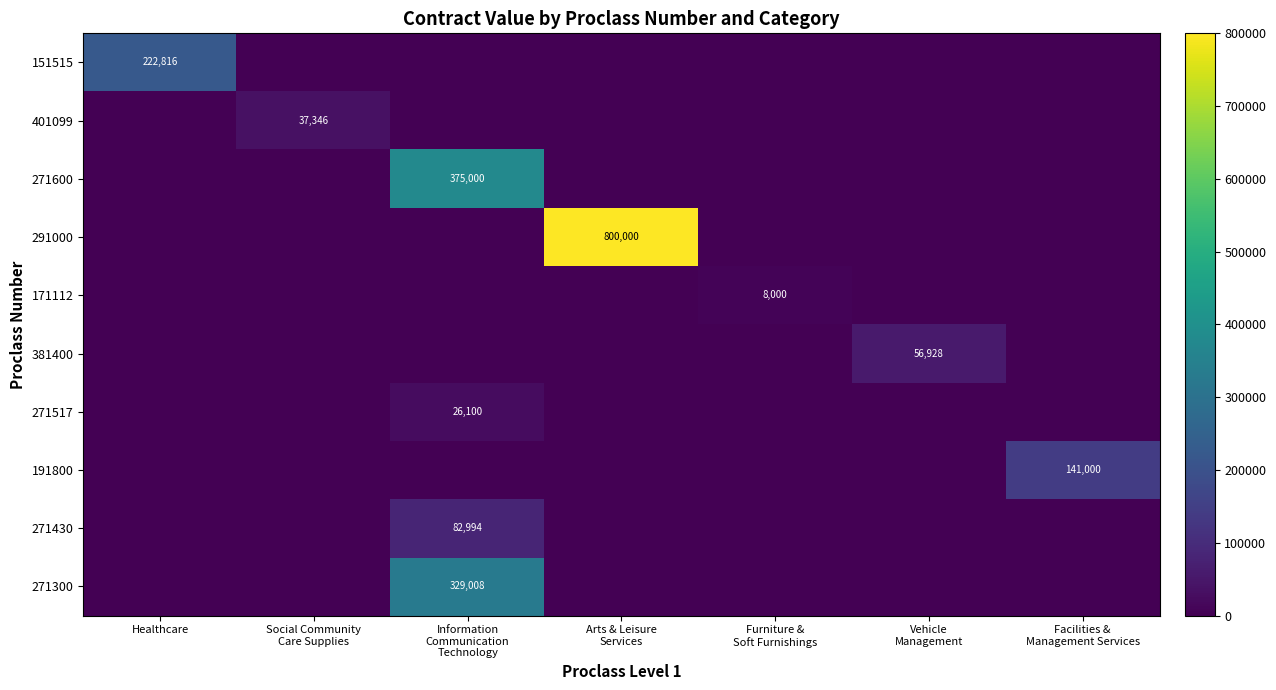

Which category has the lowest value across all series?

Social Community
Care Supplies